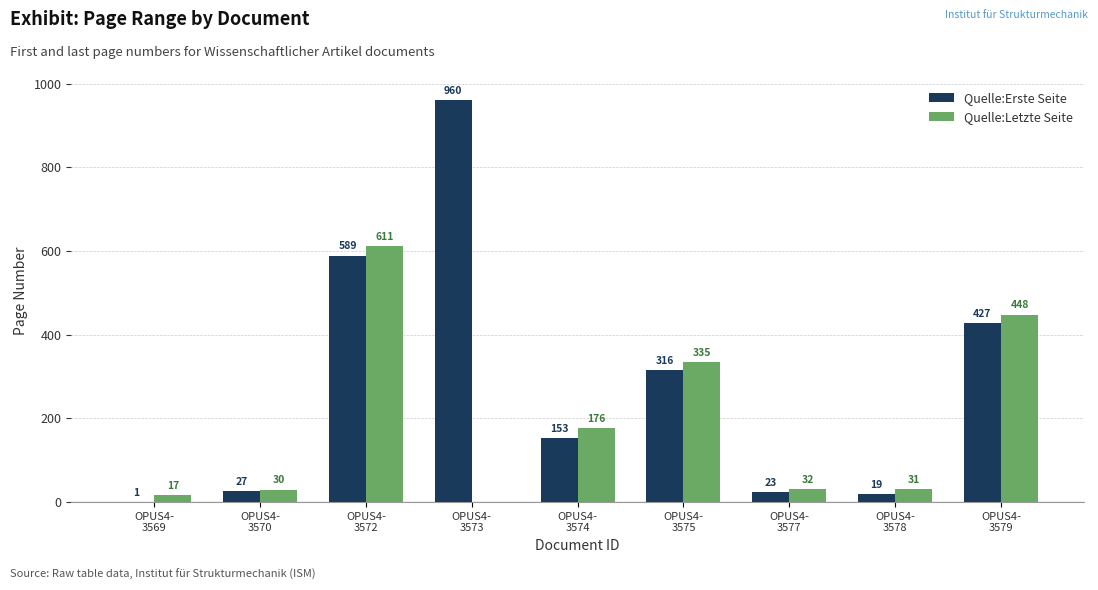

What is the average value of the Quelle:Erste Seite series?

279